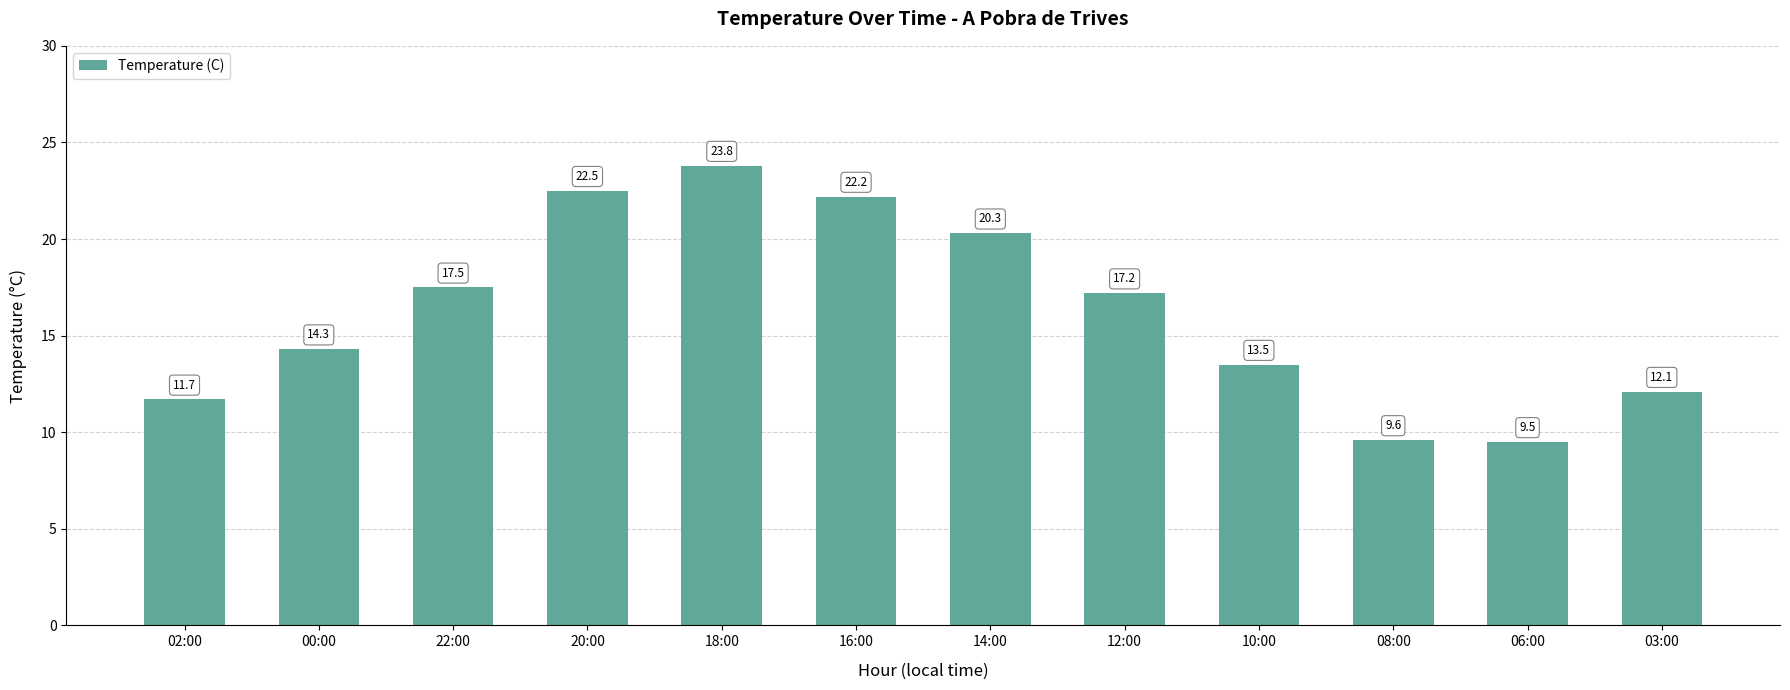

List the labels in order of value, smallest first.

06:00, 08:00, 02:00, 03:00, 10:00, 00:00, 12:00, 22:00, 14:00, 16:00, 20:00, 18:00